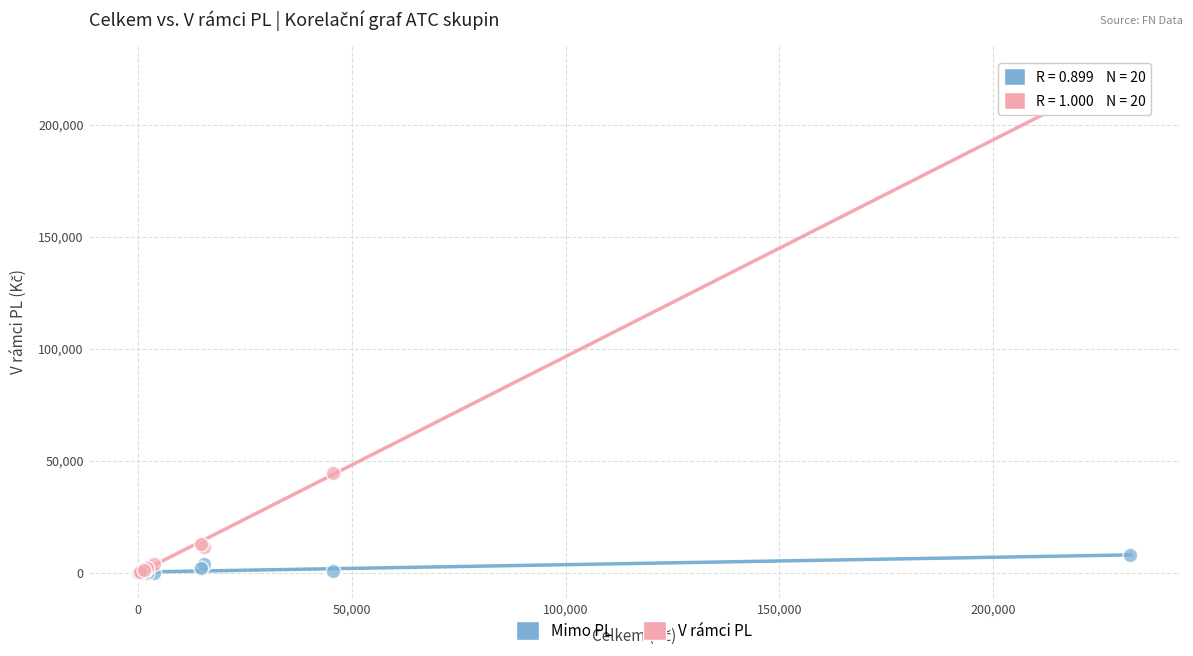

Across all series, what Y value is closest to 112170?

44632.4